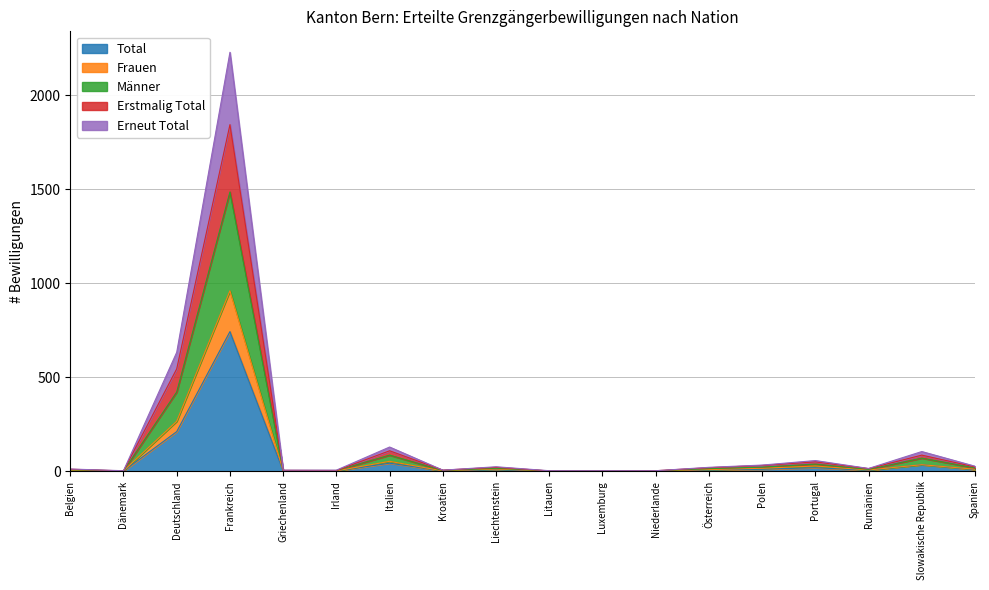

At which label does Männer reach its minimum?

Dänemark